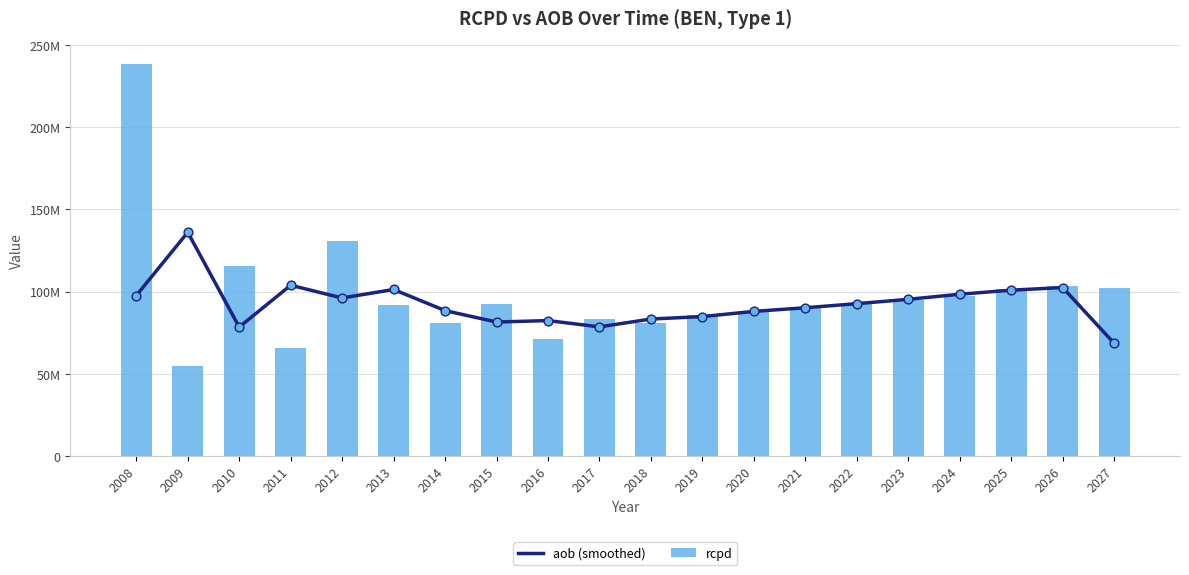

Which series has the largest Y range (max minus min)?

rcpd